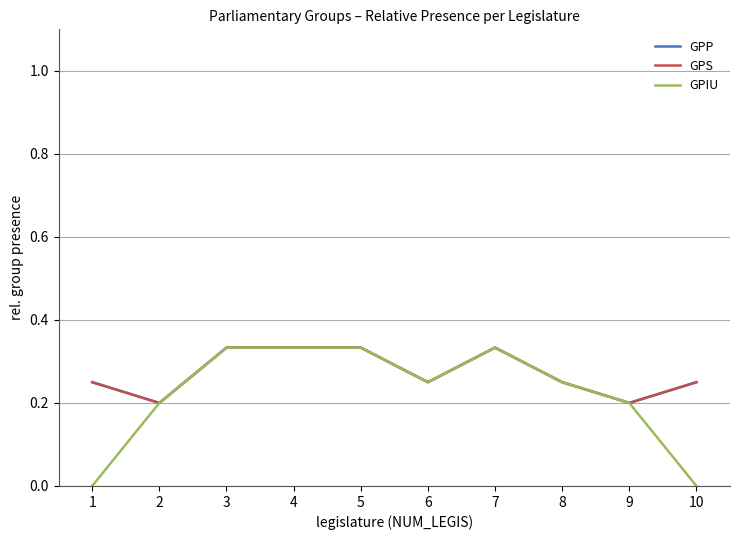

What is the highest value of the GPP series?

0.3